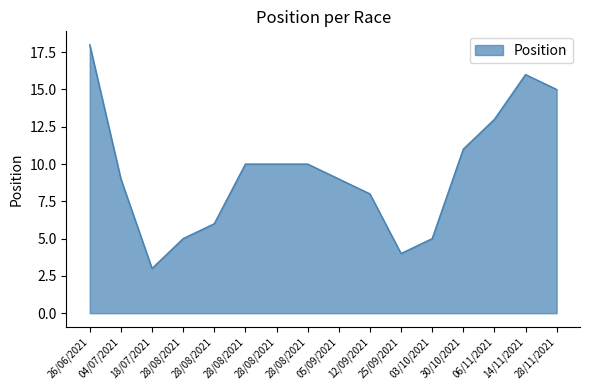

How many lines are shown in the chart?

1